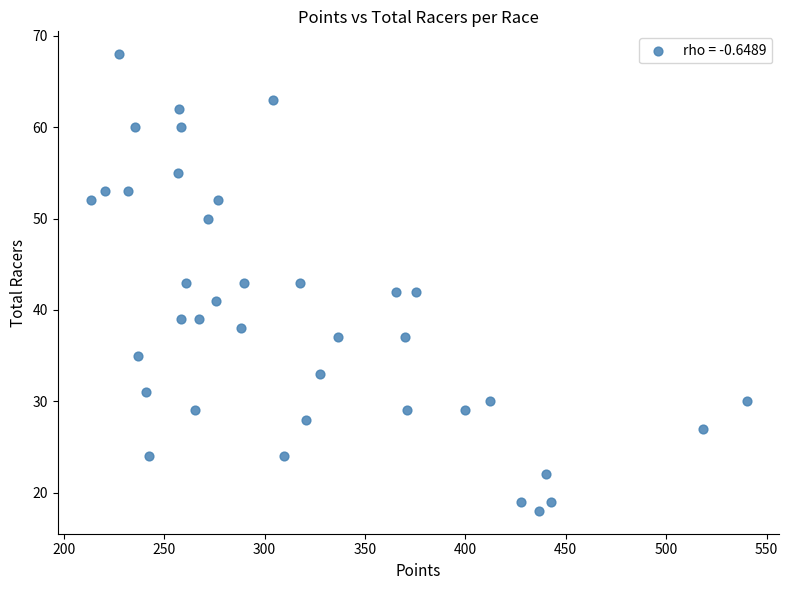

What is the range of Y values (max minus min)?

50